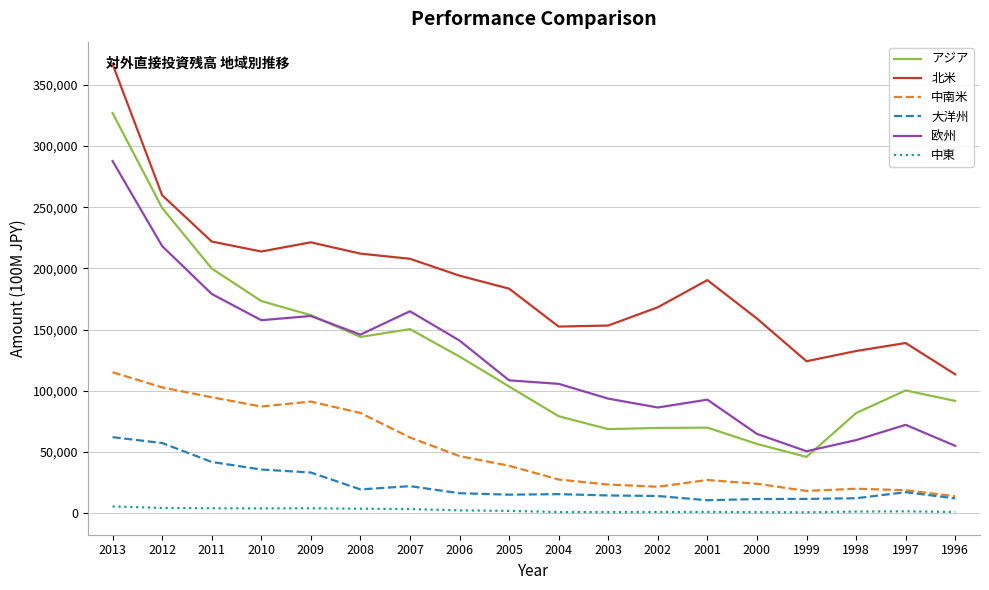

Which series changed the most between 2010 and 2003?

アジア